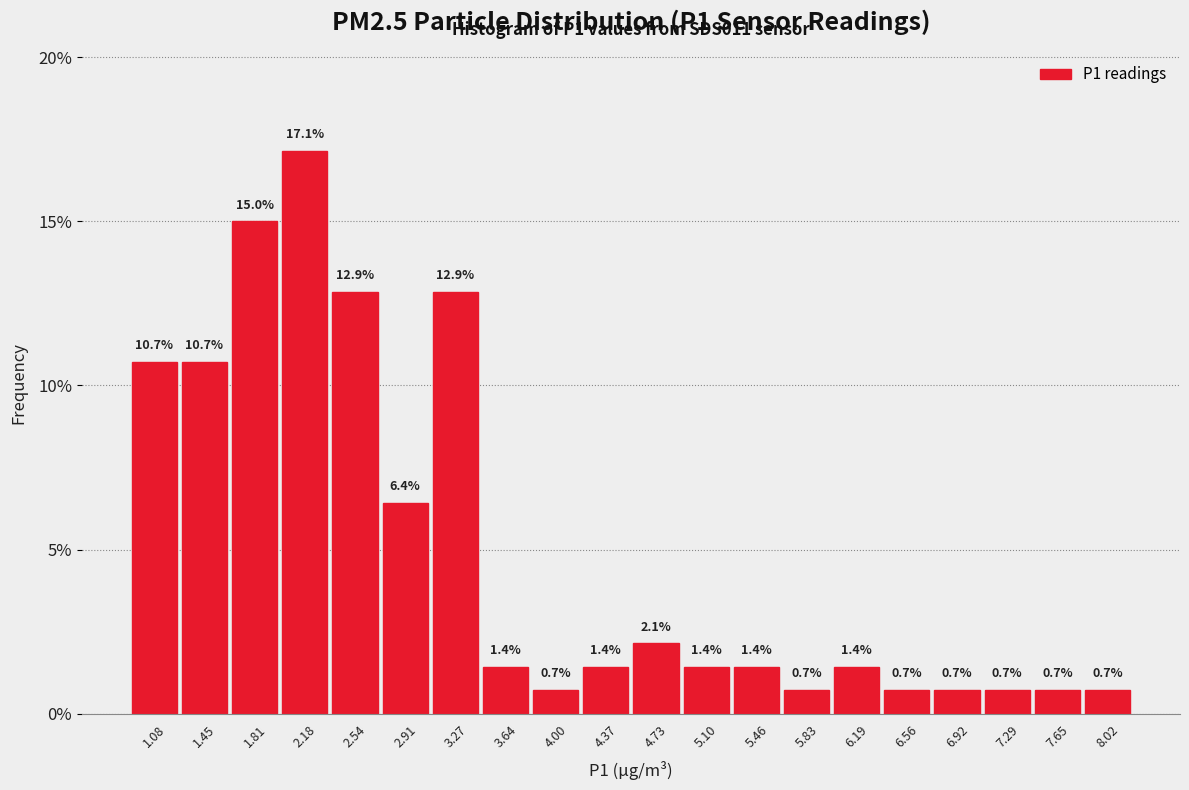

What is the height of the bar covering 1.630 to 1.995 on the x-axis? The bar edges are not printed on the chart, so give them approximately, as read against the axis.

15.0